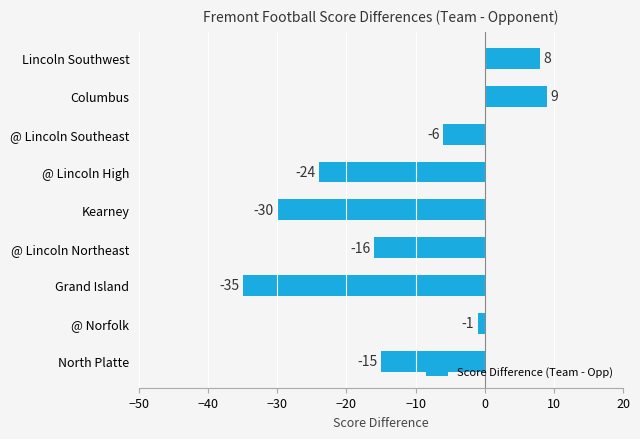

Reading bottom to top, list all the values displayed in this chart.

North Platte=-15	@ Norfolk=-1	Grand Island=-35	@ Lincoln Northeast=-16	Kearney=-30	@ Lincoln High=-24	@ Lincoln Southeast=-6	Columbus=9	Lincoln Southwest=8